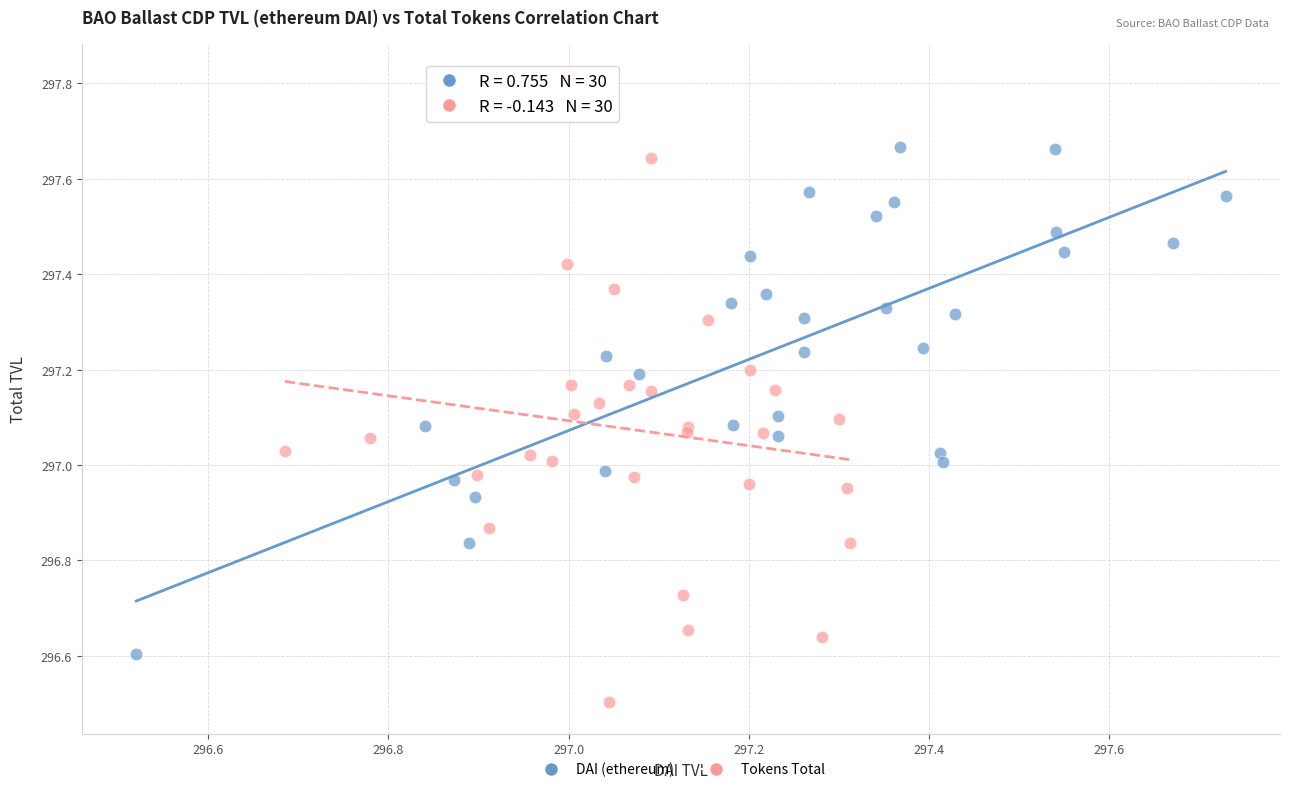

Which series contains the highest Y value?

Tokens Total